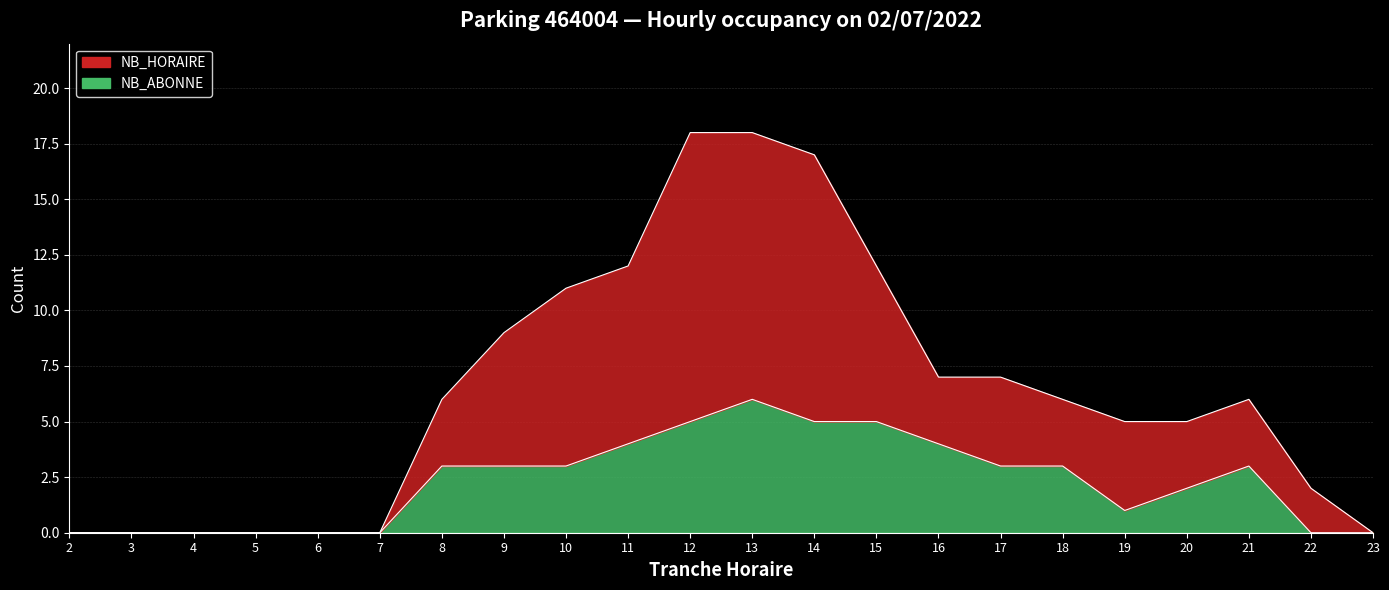

Which has a higher value, 9 or 3?

9